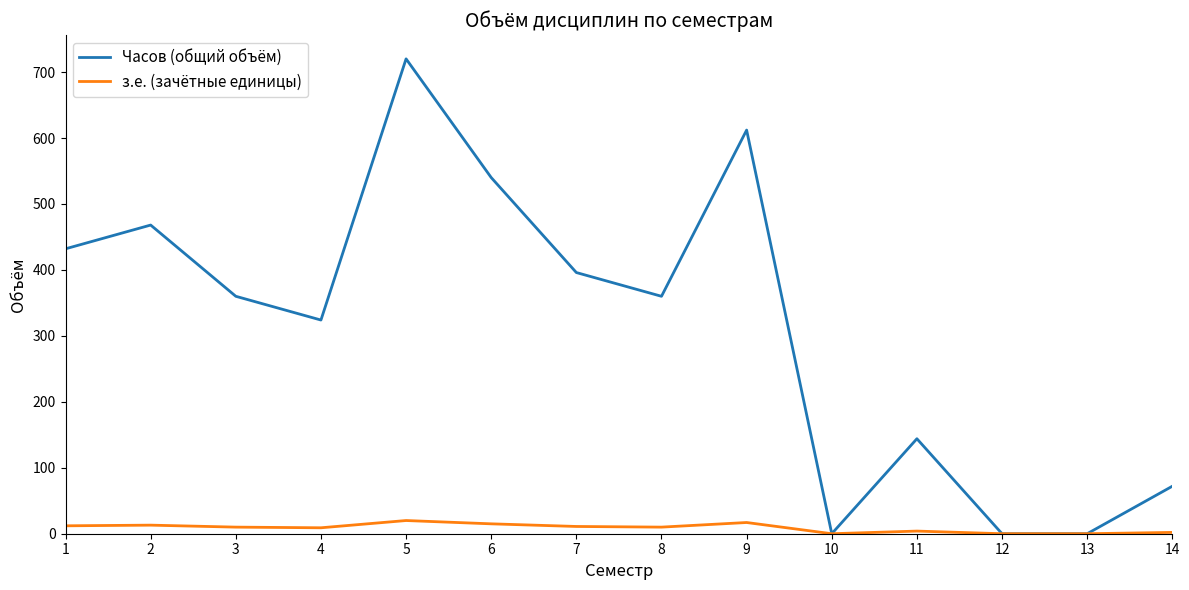

Is the value of Часов (общий объём) at 14 greater than the value of з.е. (зачётные единицы) at 8?

Yes